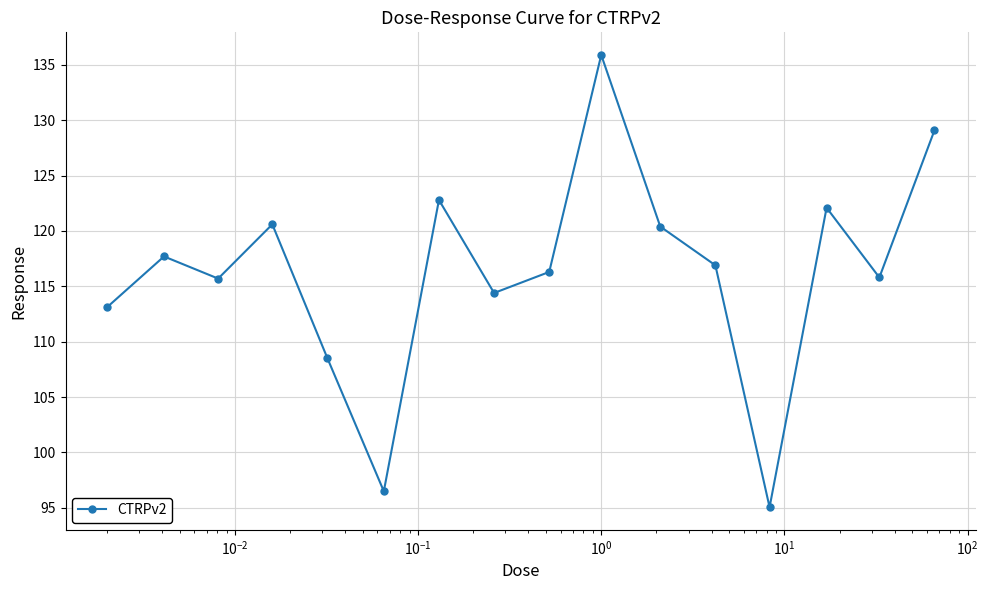

What is the greatest value displayed?

135.9